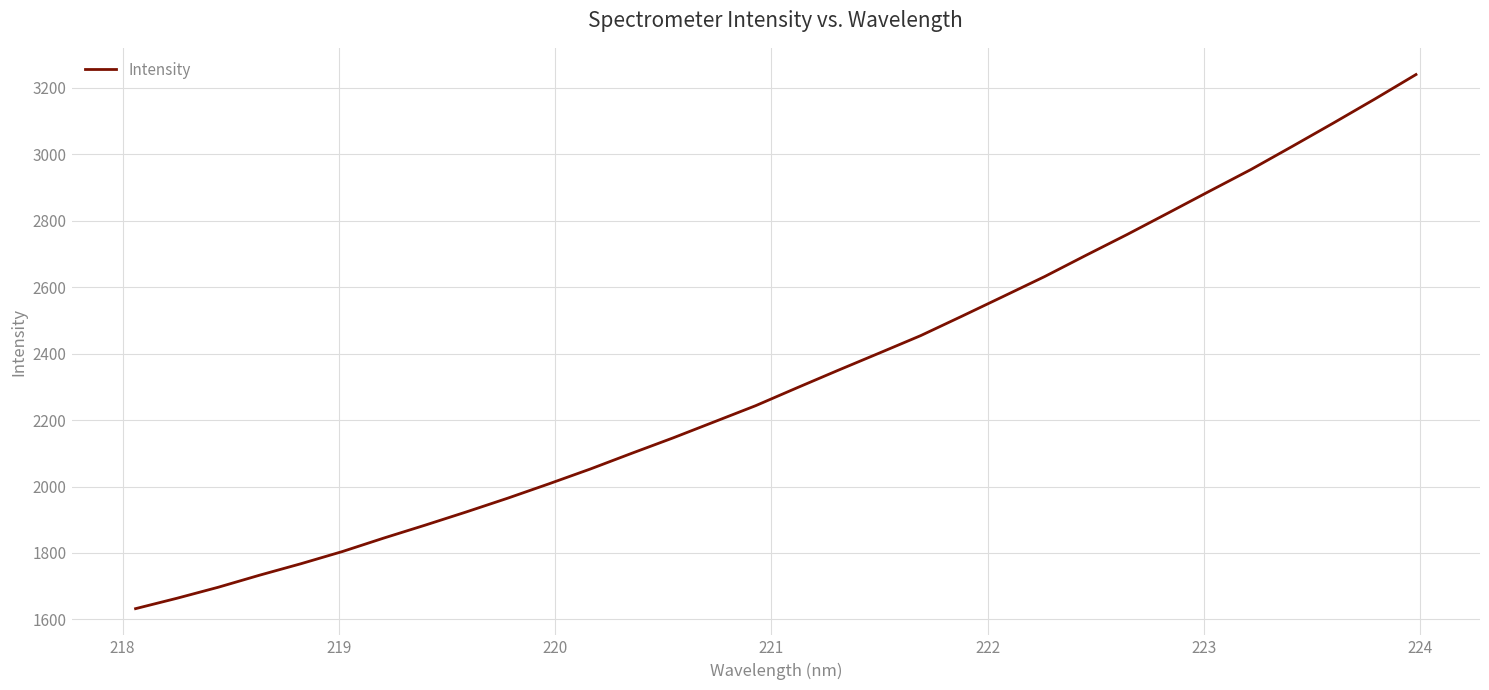

True or false: there are more than 0 points higher than both neighbors.

False